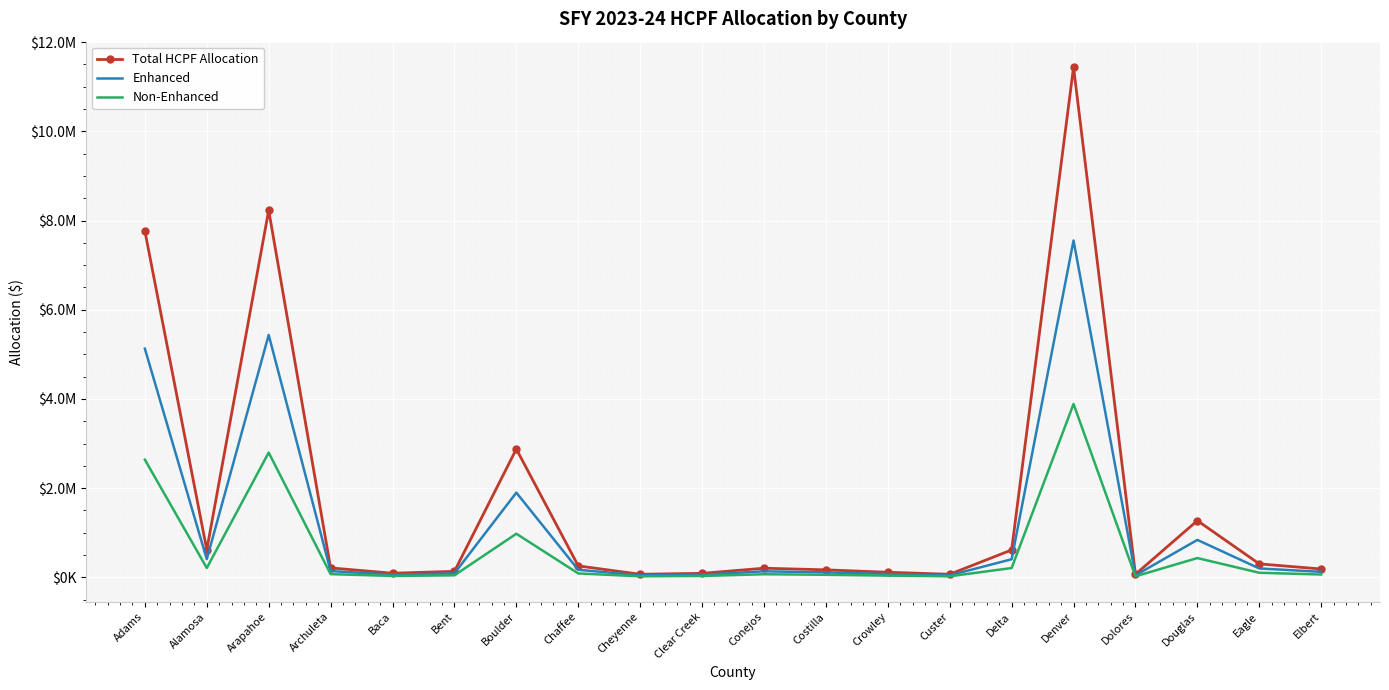

Which series changed the most between Adams and Bent?

Total HCPF Allocation